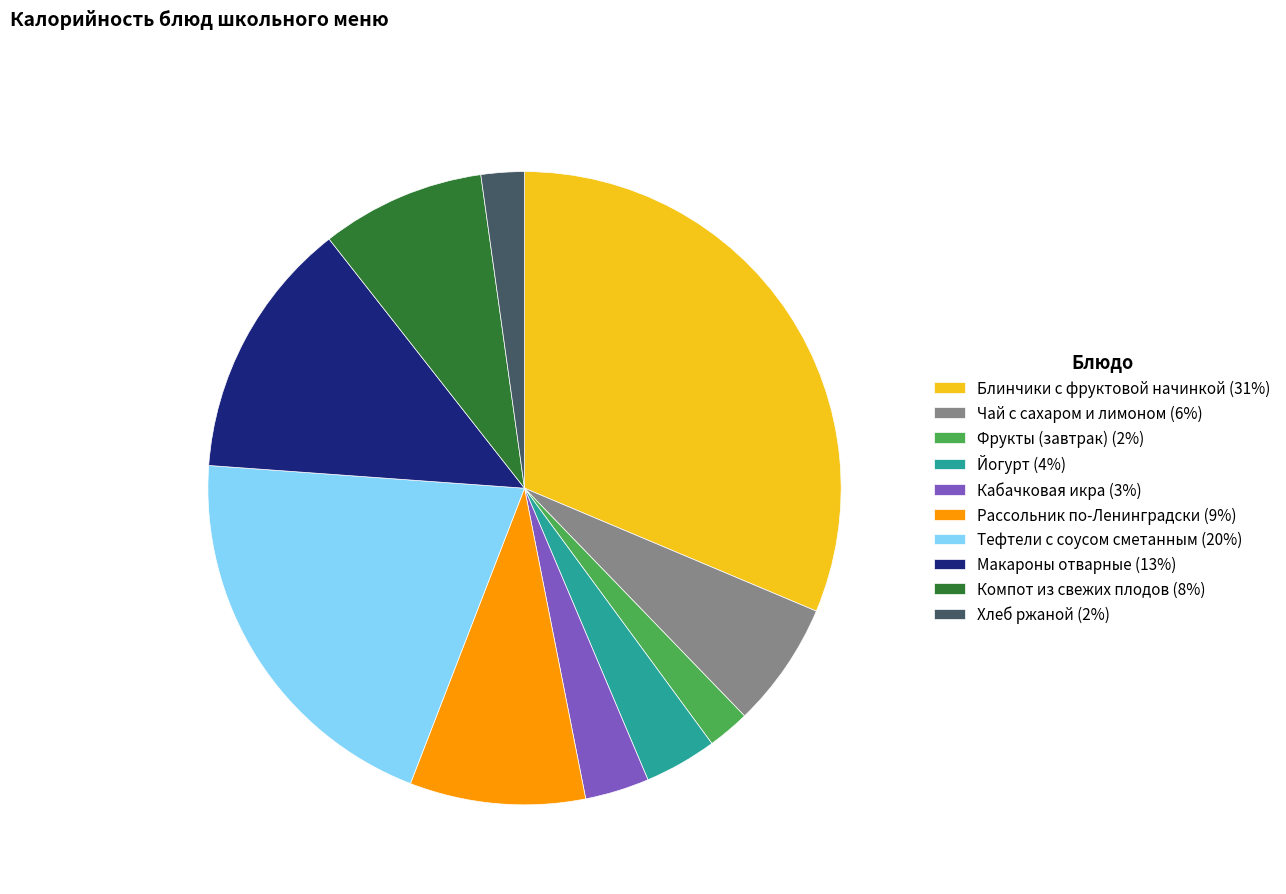

The Макароны отварные (13%) slice represents 13% of the pie. True or false?

True